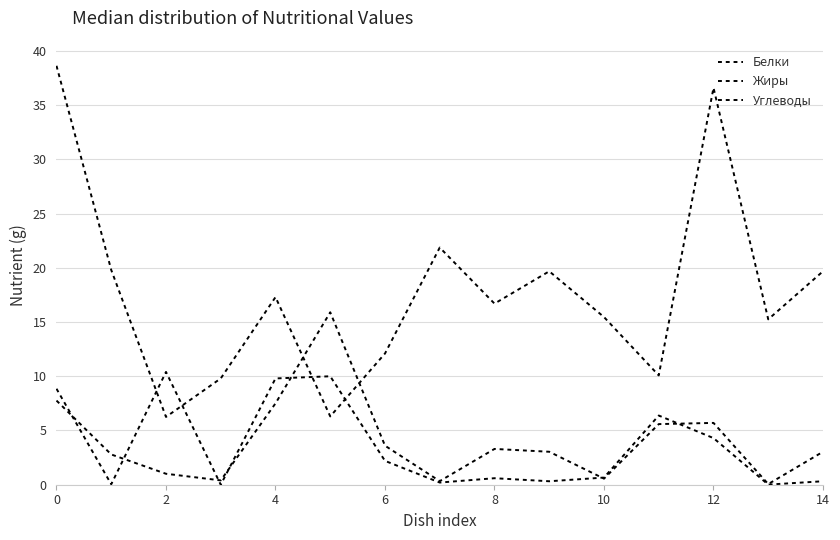

Which series has the largest total across all categories?

Углеводы